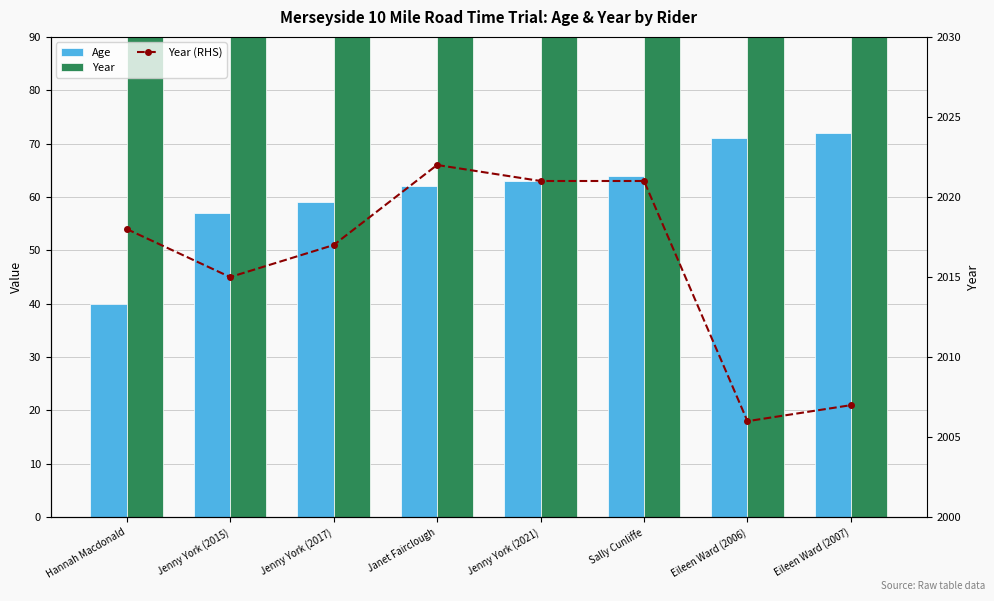

Which series has the largest range (max minus min)?

Age